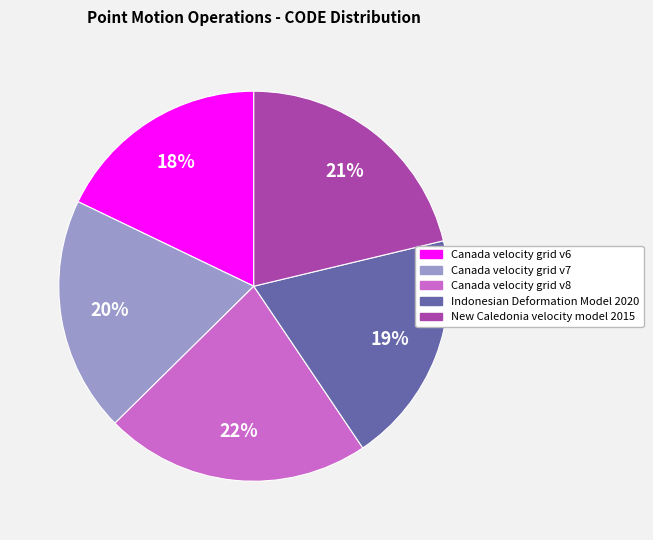

What is the largest slice in the pie chart?

Canada velocity grid v8